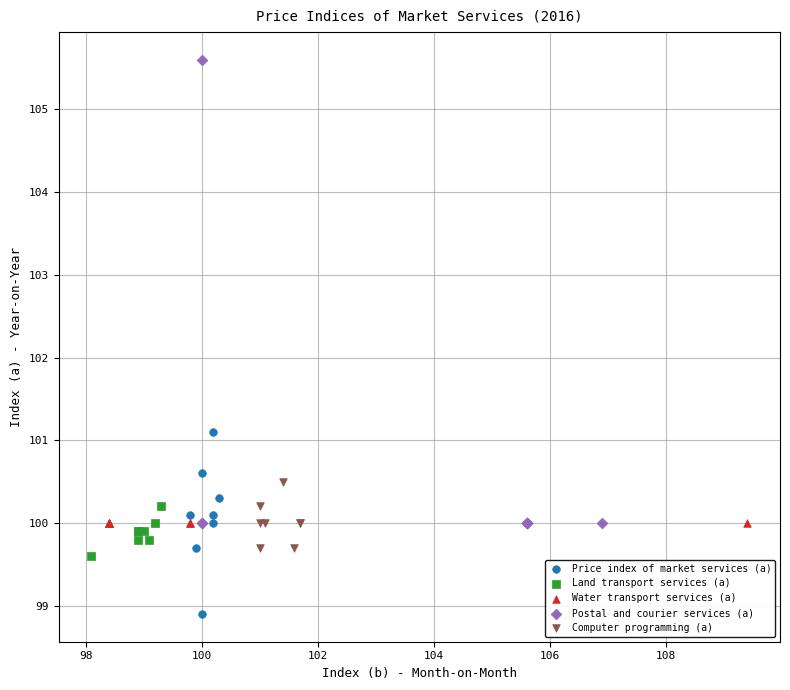

Which series contains the lowest Y value?

Price index of market services (a)